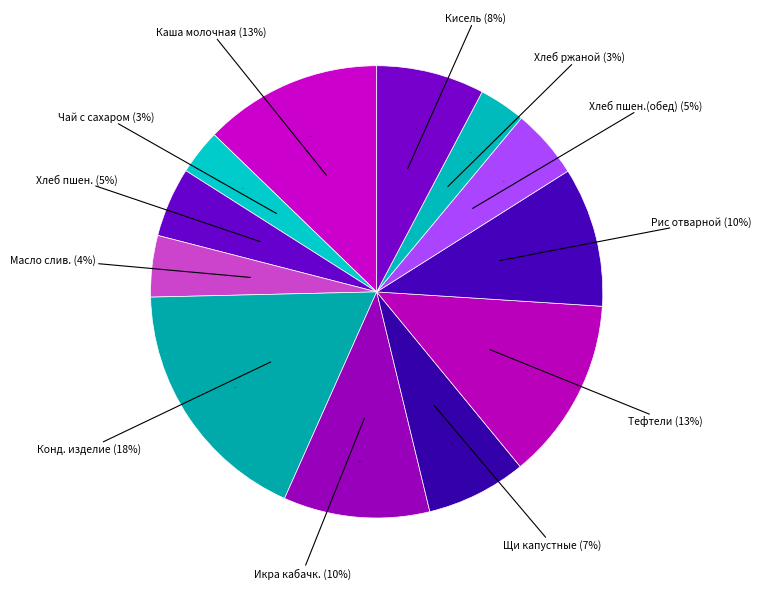

Which category has the biggest portion of the pie?

Кондитерское изделие